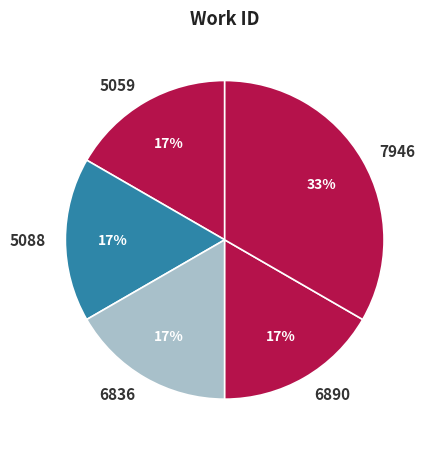

Do 6890 and 6836 together represent more than half of the pie?

No